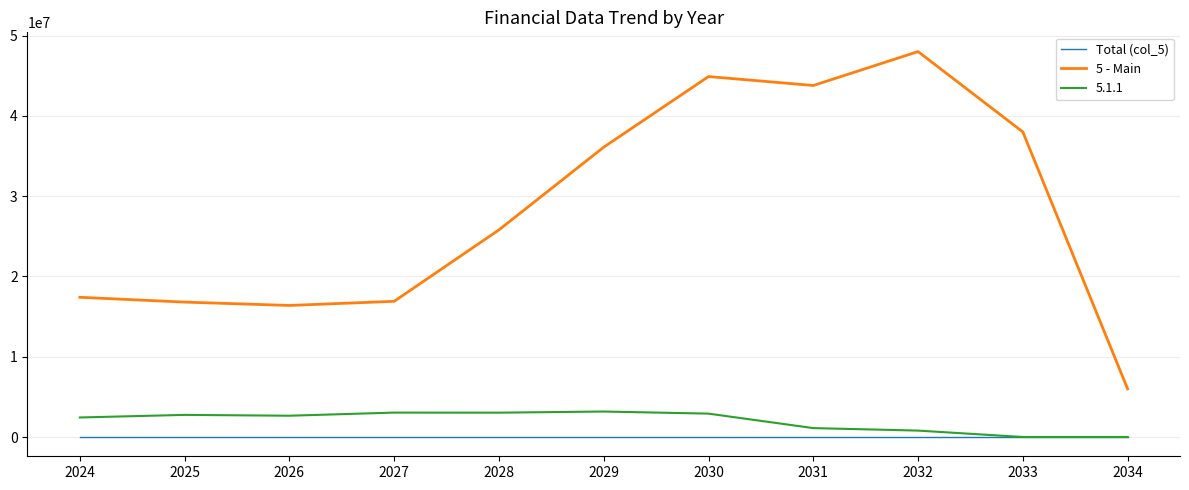

What is the total value across all series at 2025?

19559909.2